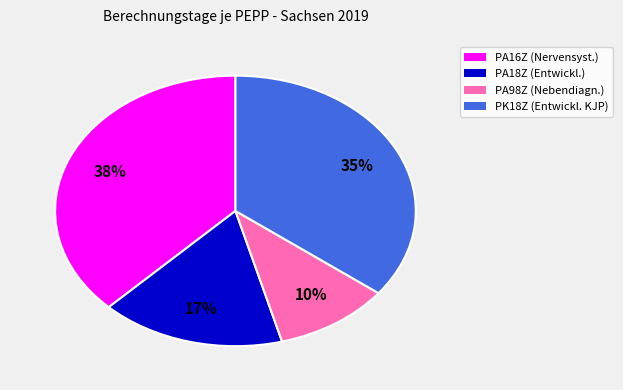

The PK18Z slice represents 35% of the pie. True or false?

True